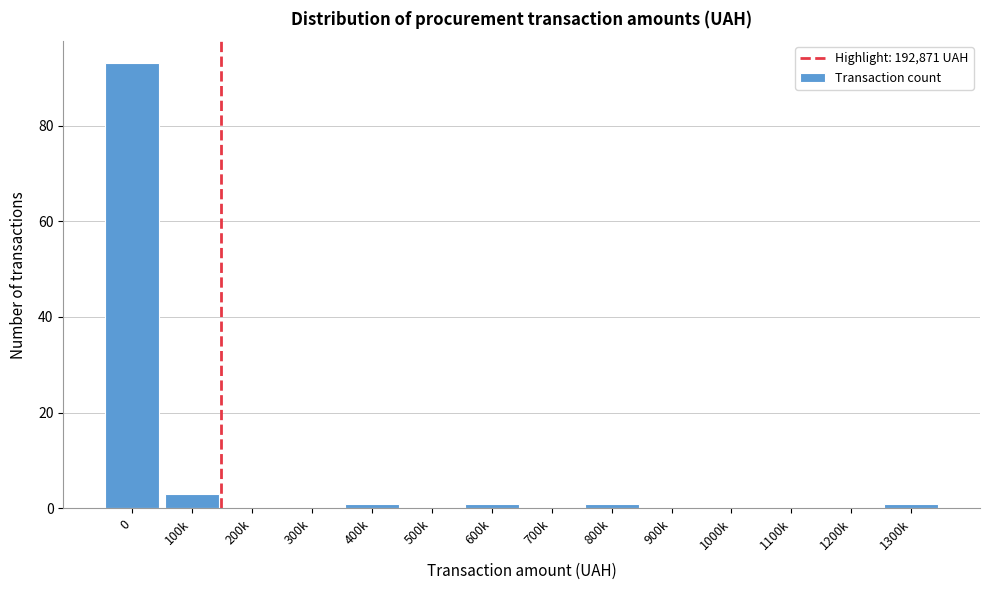

Reading left to right, what are all the values shown in this chart?

0=93	100k=3	200k=0	300k=0	400k=1	500k=0	600k=1	700k=0	800k=1	900k=0	1000k=0	1100k=0	1200k=0	1300k=1